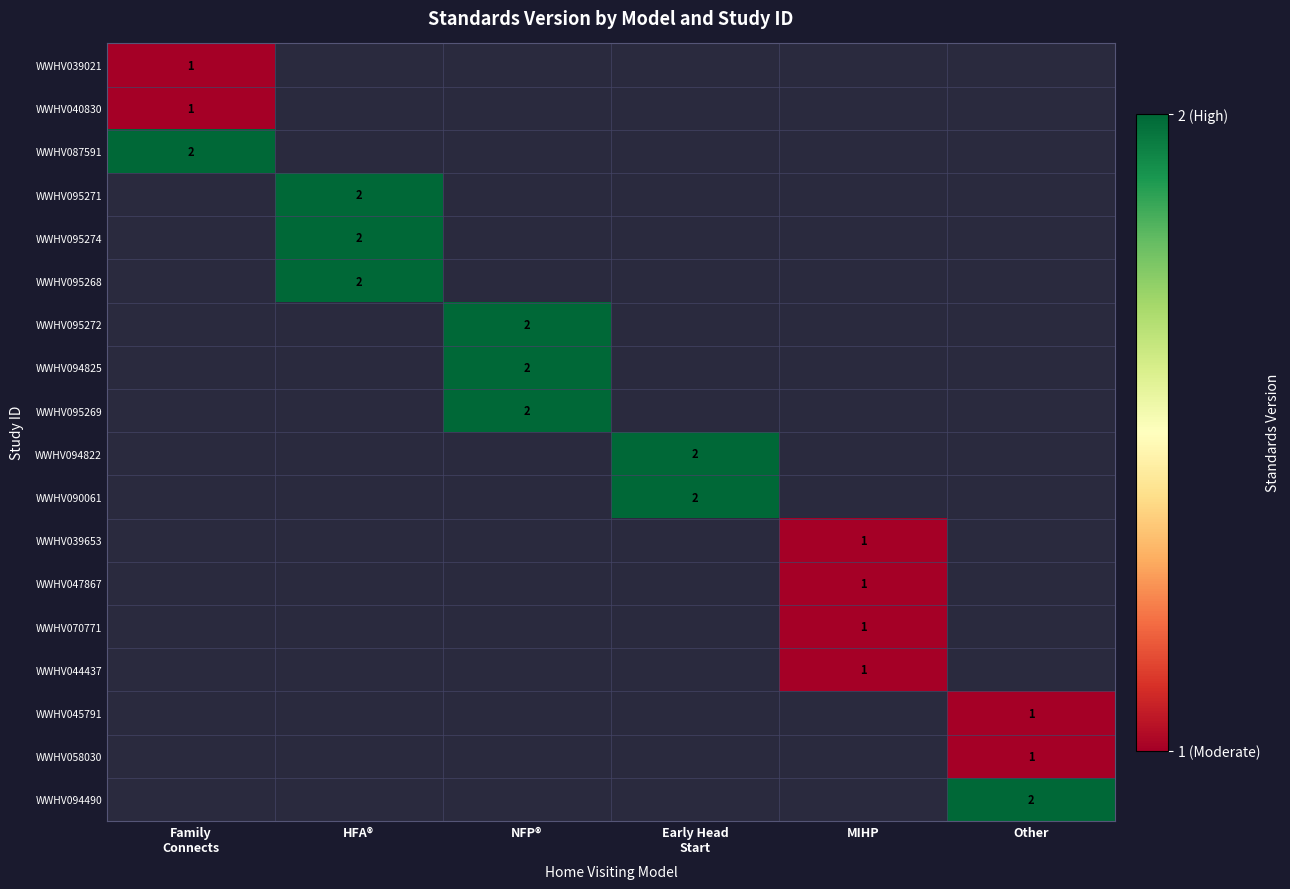

Count the number of categories in the chart.

6